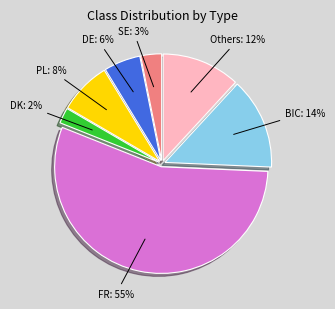

How many segments does this pie chart have?

7